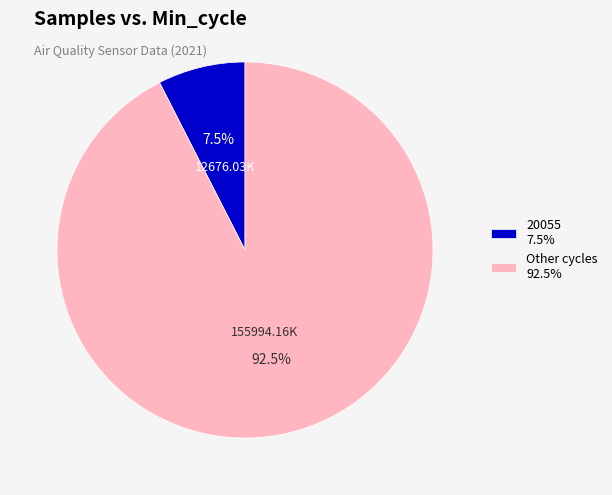

What percentage do Other cycles 92.5% and 20055 7.5% together represent?

100.0%